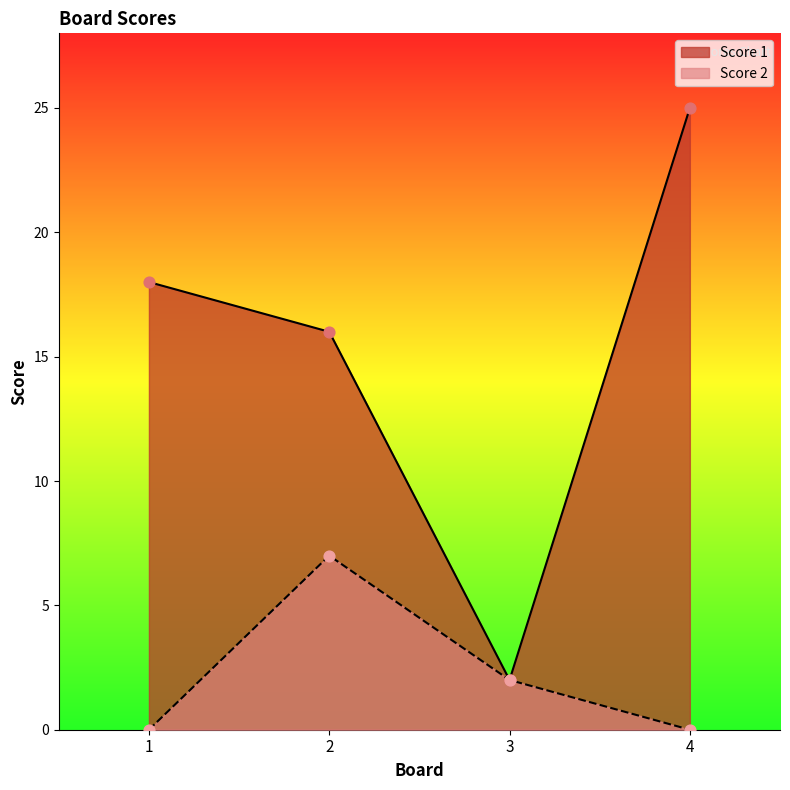

Which series contains the lowest Y value?

Score 2